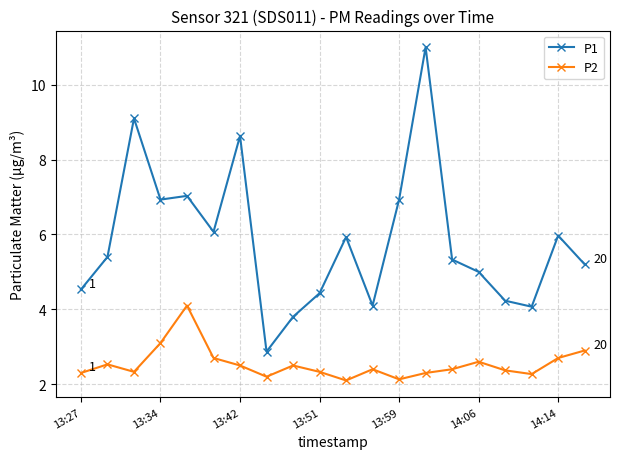

What are all the series names shown in the legend?

P1, P2